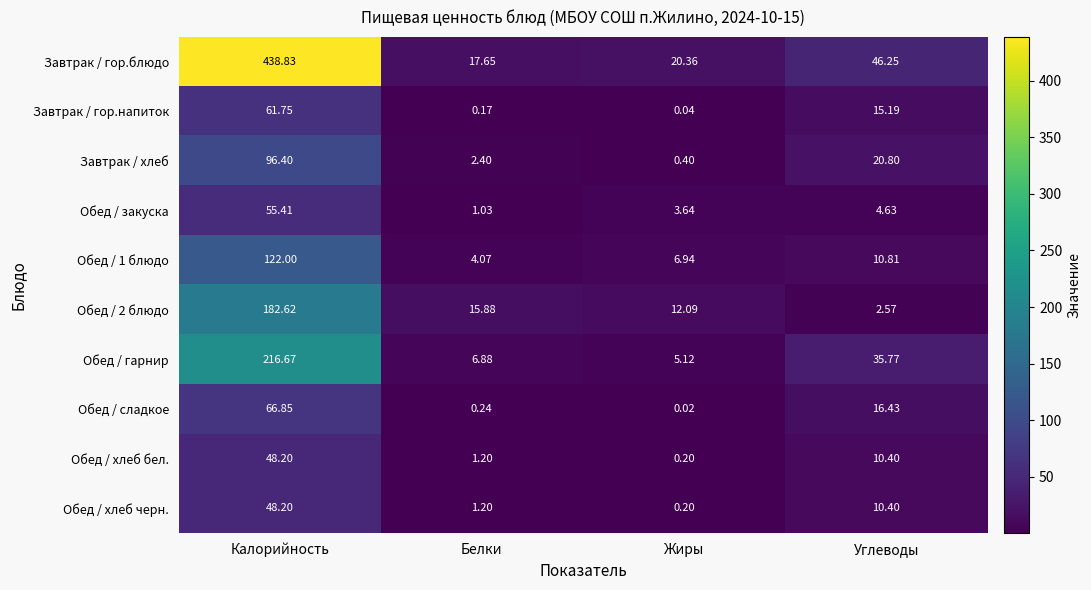

Where is Обед / гарнир nearest to the value 110?

Углеводы